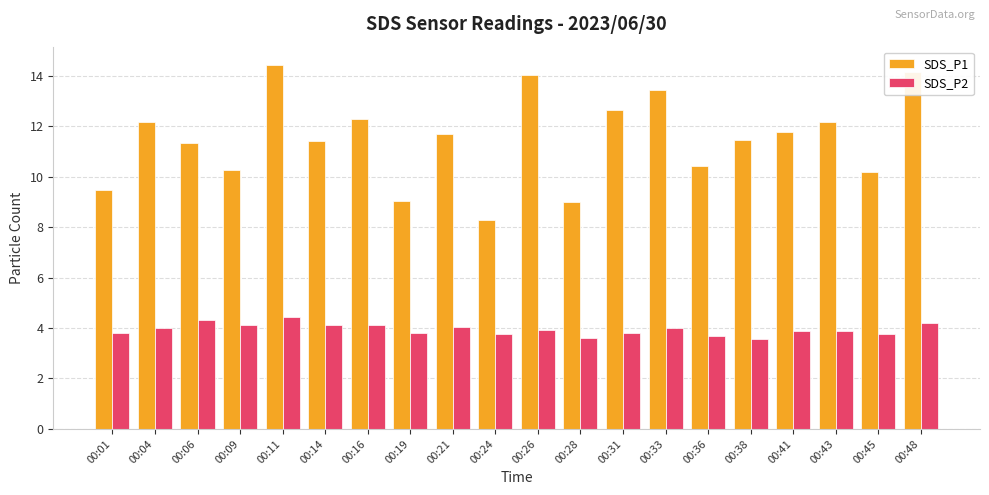

How many categories are shown in the chart?

20